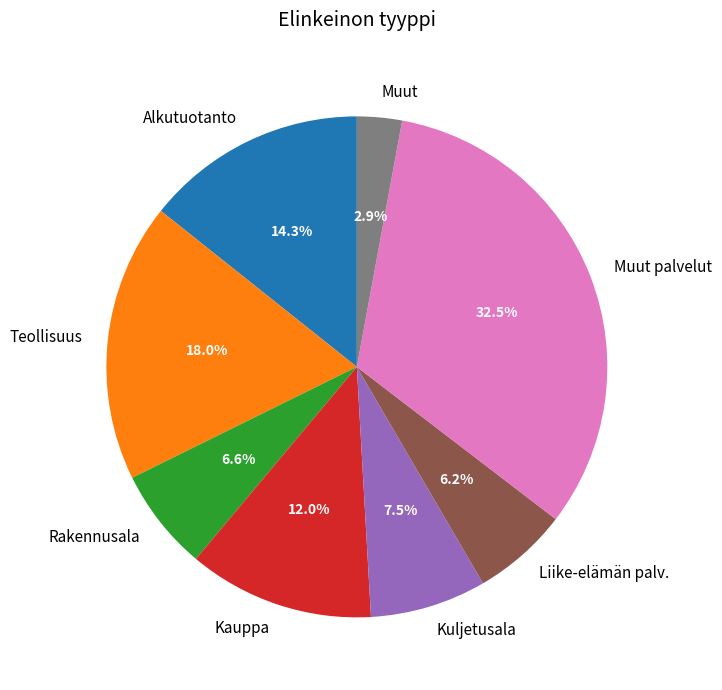

Is Teollisuus the majority of the pie?

No